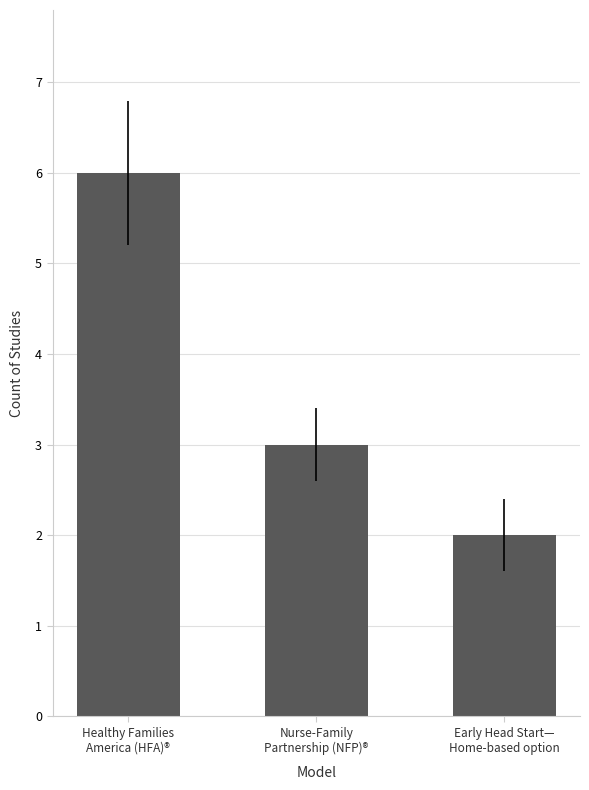

What is the change in value from Nurse-Family
Partnership (NFP)® to Early Head Start—
Home-based option?

-1